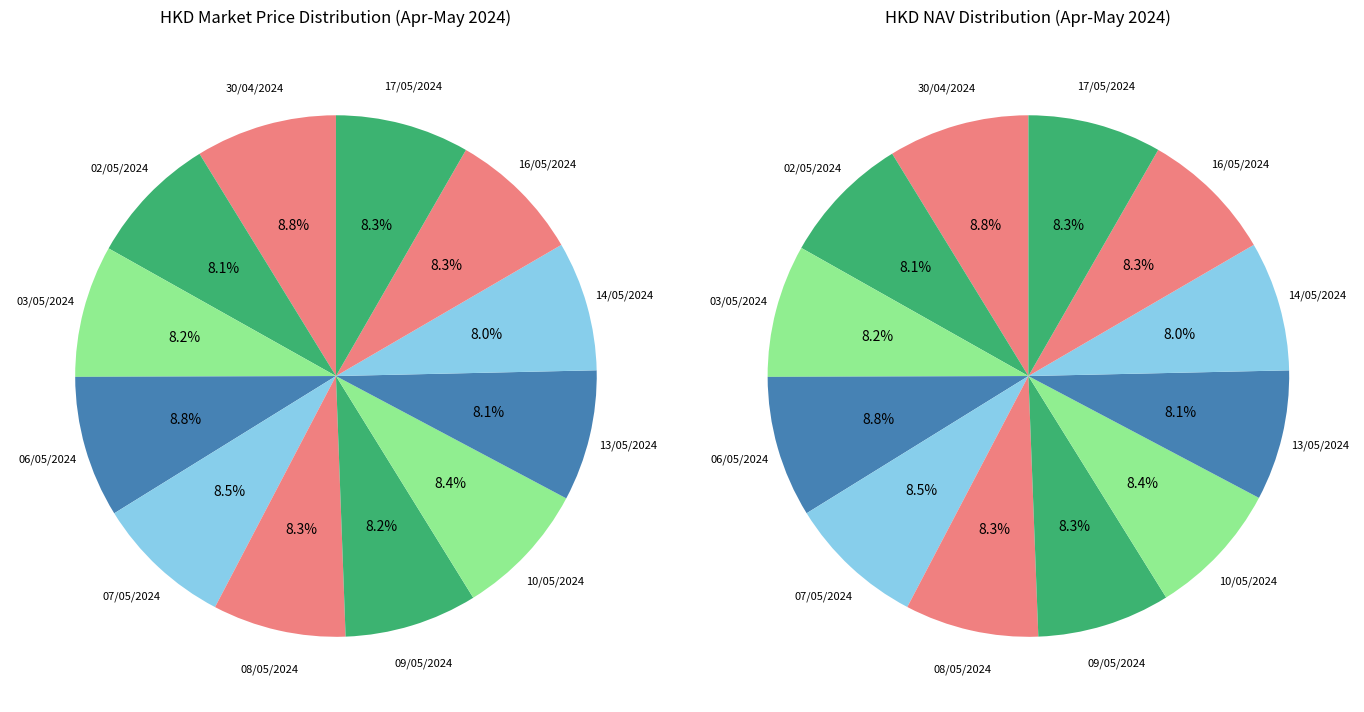

Does any single category account for the majority?

No